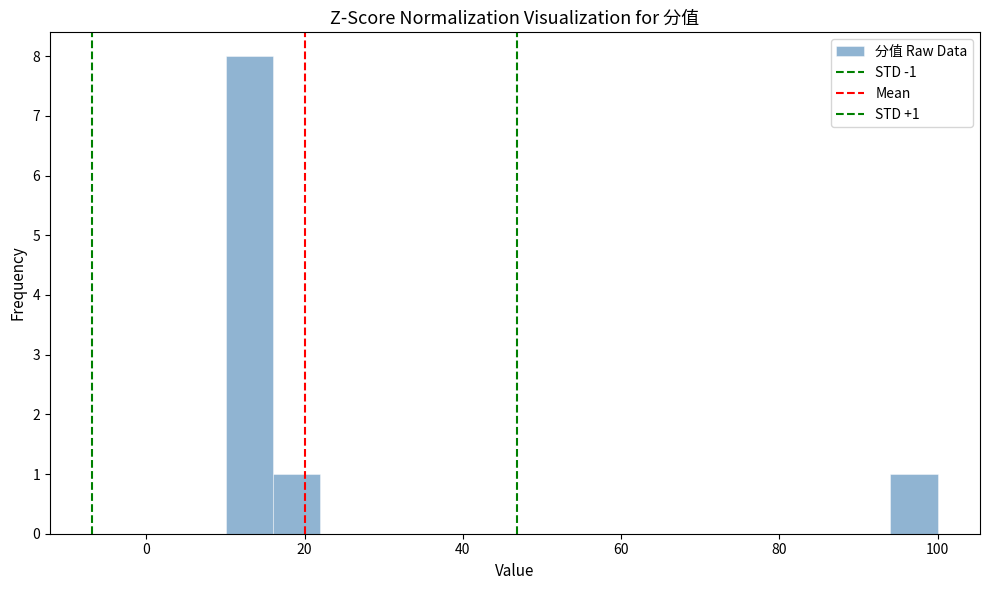

Read against the x-axis, roughly where is the centre of the tallest bar?

14